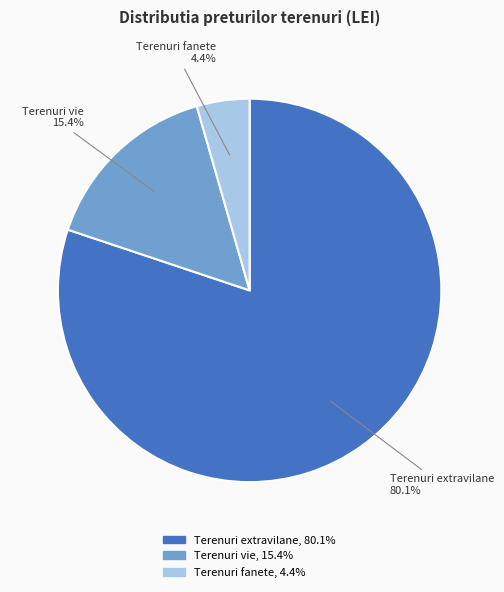

How many slices are in this pie chart?

3